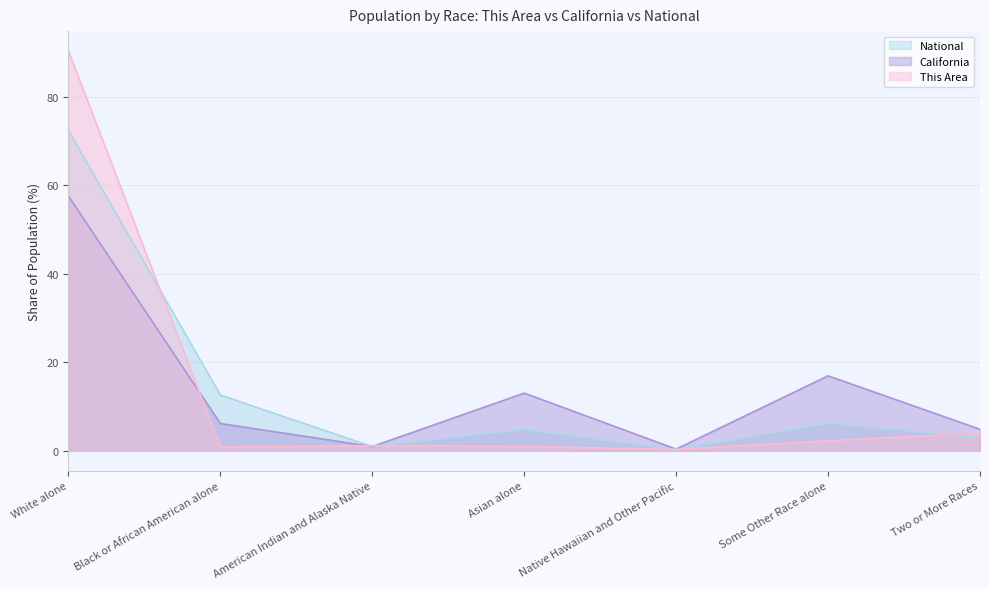

Does the chart have visible grid lines?

Yes